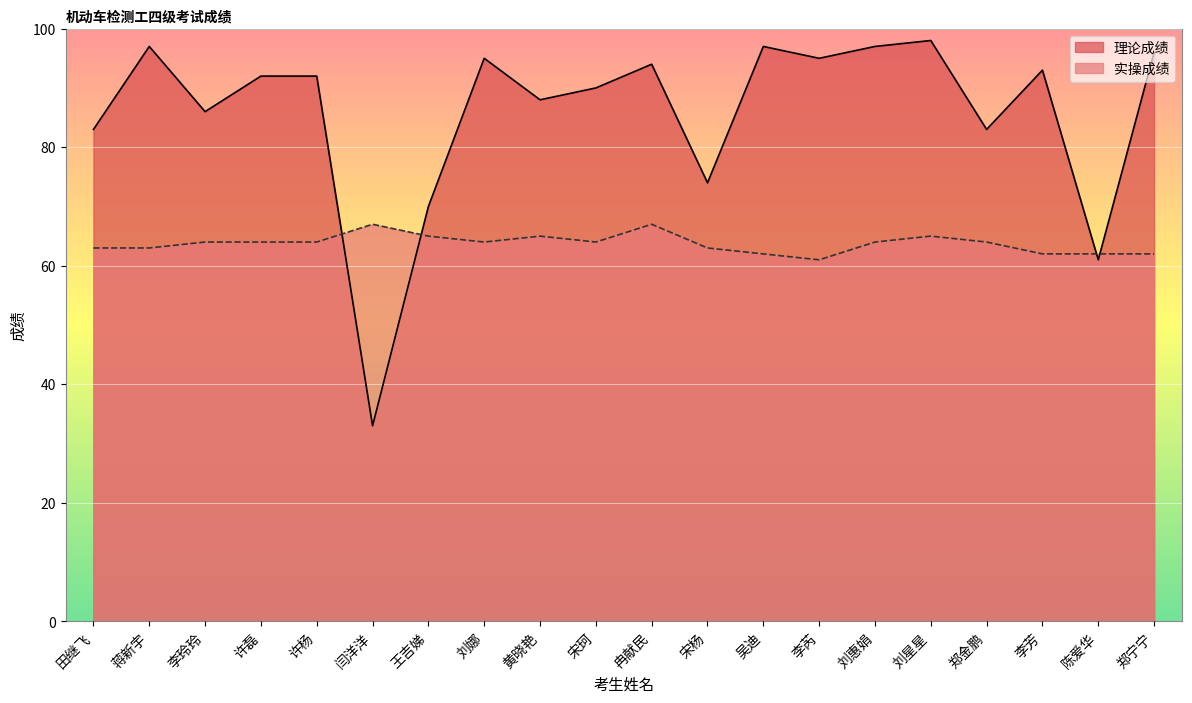

Reading left to right, transcribe all the data shown in this chart.

理论成绩: 83	97	86	92	92	33	70	95	88	90	94	74	97	95	97	98	83	93	61	96
实操成绩: 63	63	64	64	64	67	65	64	65	64	67	63	62	61	64	65	64	62	62	62